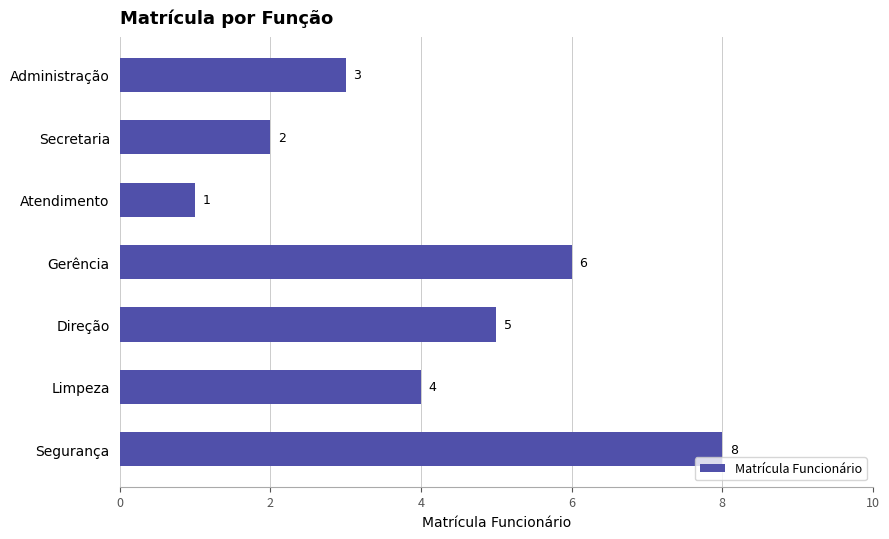

Where is the data nearest to the value 4?

Limpeza